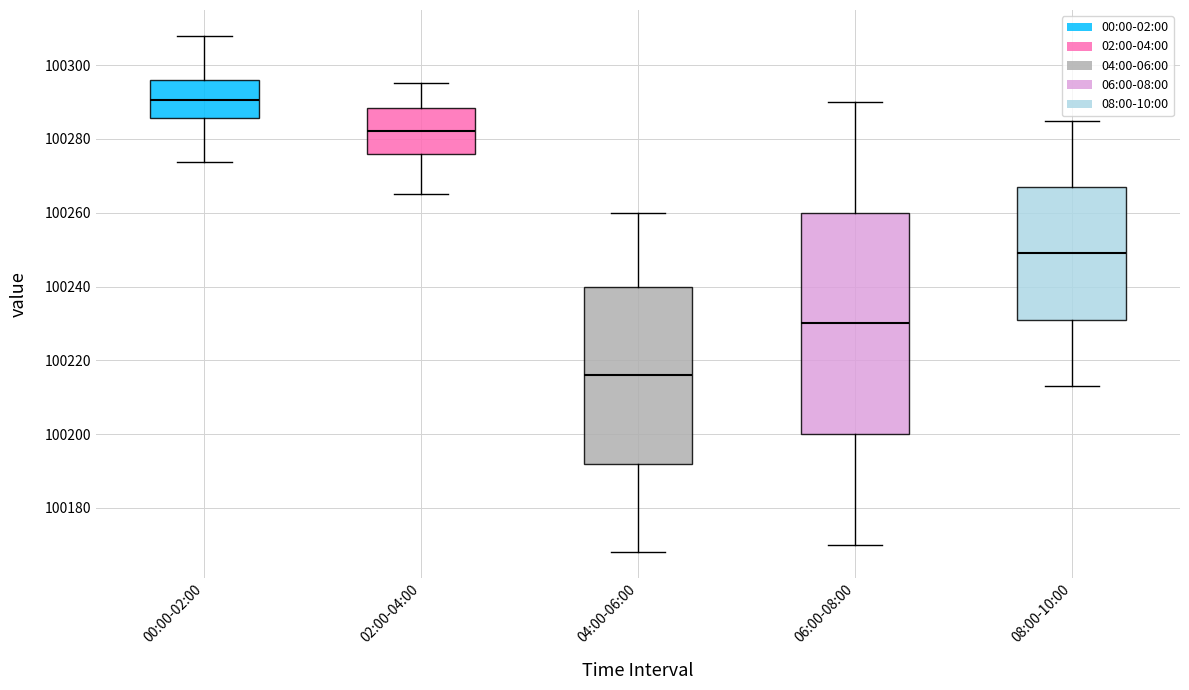

Which box has the lowest median line?

04:00-06:00